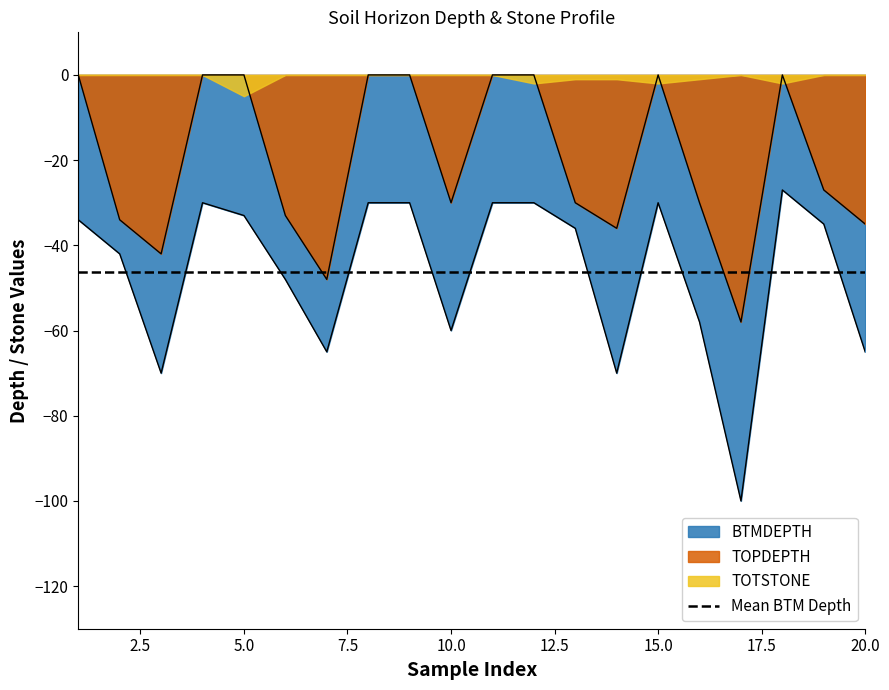

The value of TOPDEPTH at 15 is 0. True or false?

True